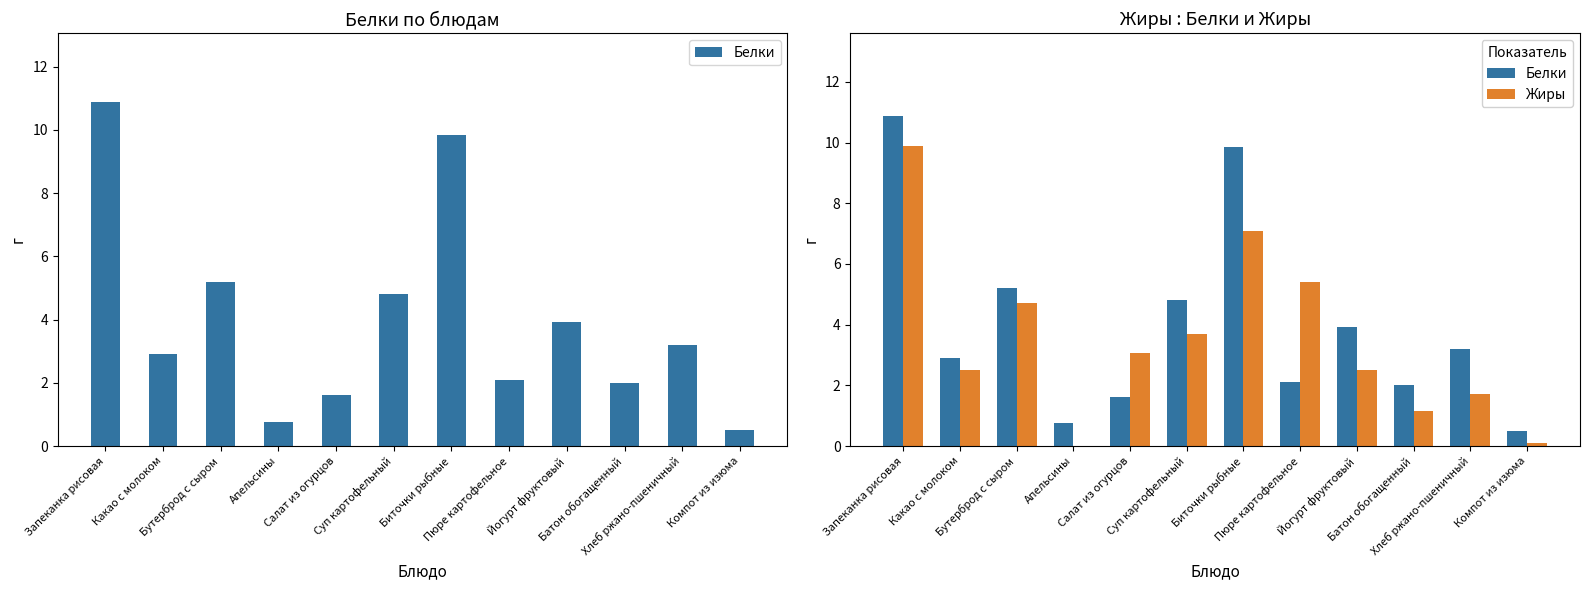

What is the value of the Жиры bar at the 3rd from the left?

4.7